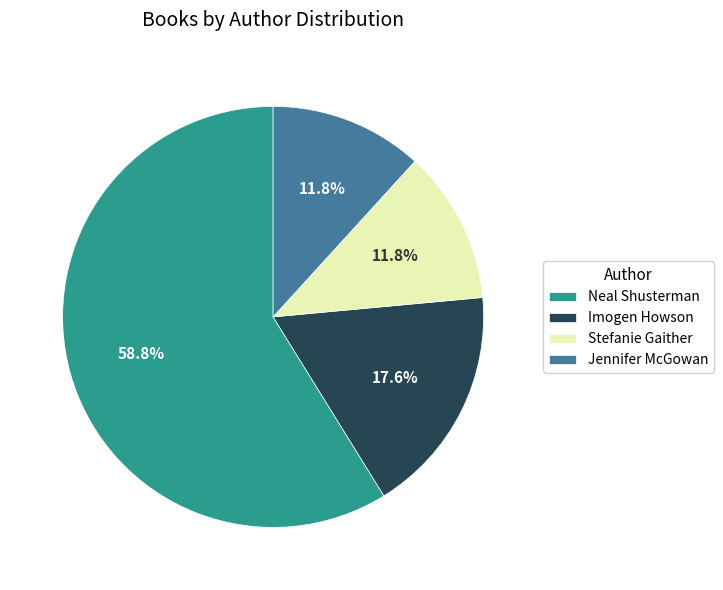

What is the majority slice?

Neal Shusterman